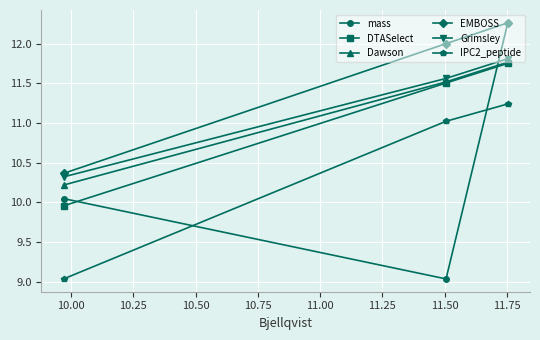

What is the lowest value of the EMBOSS series?

10.4